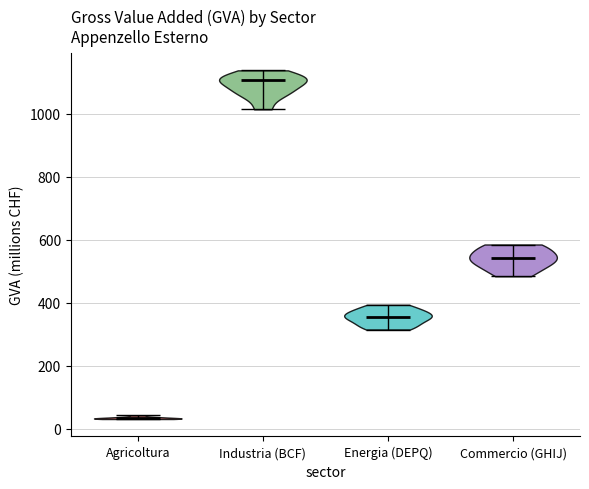

What is the highest point the violin for Agricoltura reaches on the y-axis? The values are not printed on the chart, so give them approximately, as read against the axis.

40